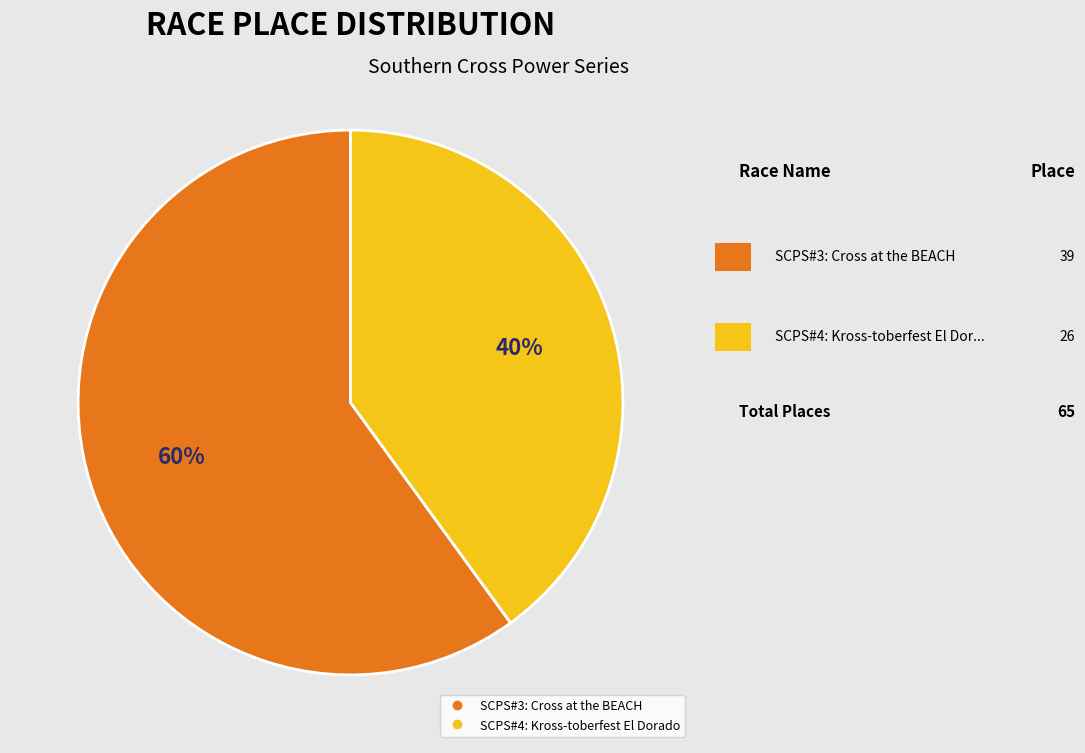

The SCPS#3: Cross at the BEACH slice represents 53% of the pie. True or false?

False